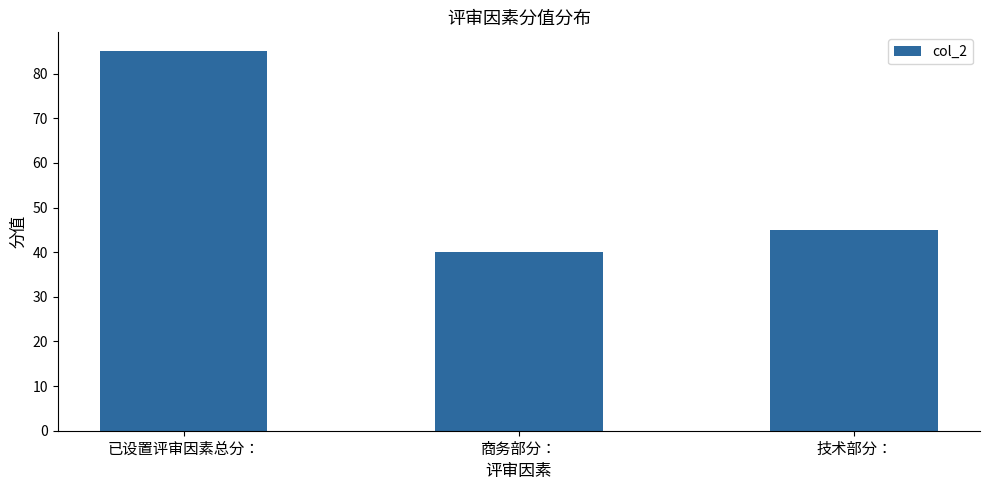

The value at 商务部分： is 40. True or false?

True